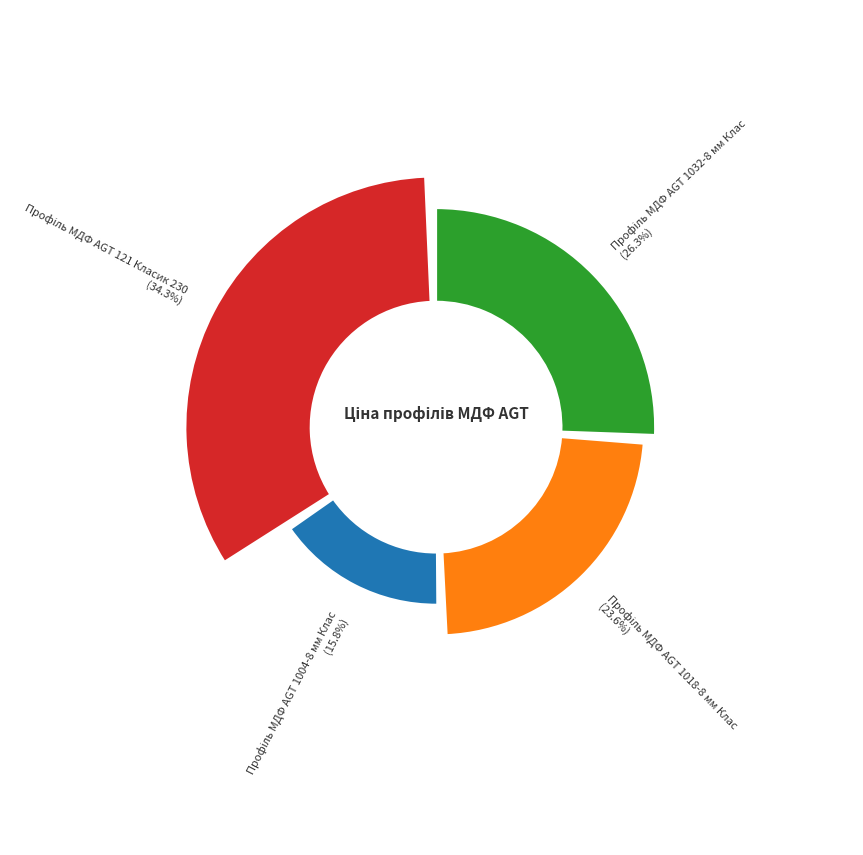

How many segments does this pie chart have?

4